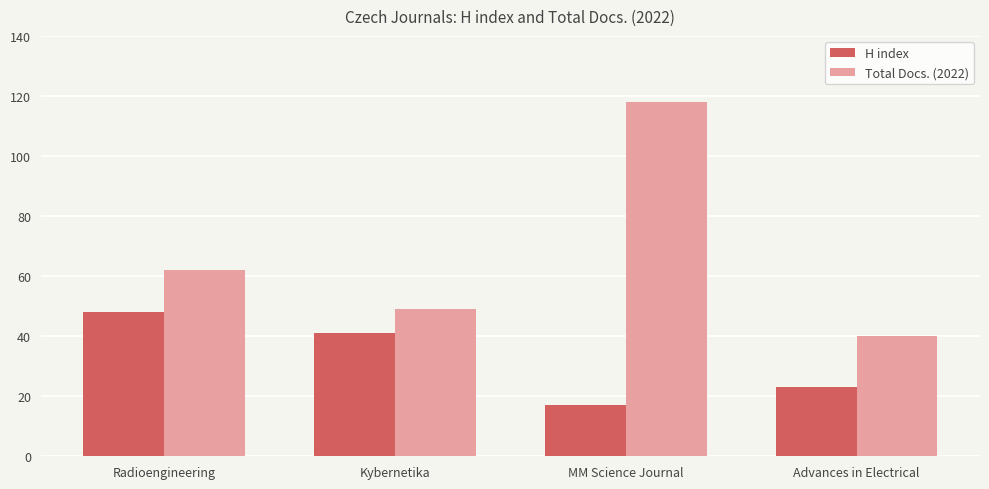

What is the label of the 3rd bar from the right?

Kybernetika